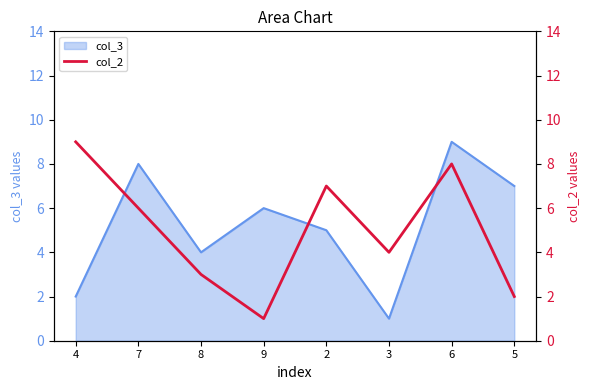

What is the smallest value displayed?

1